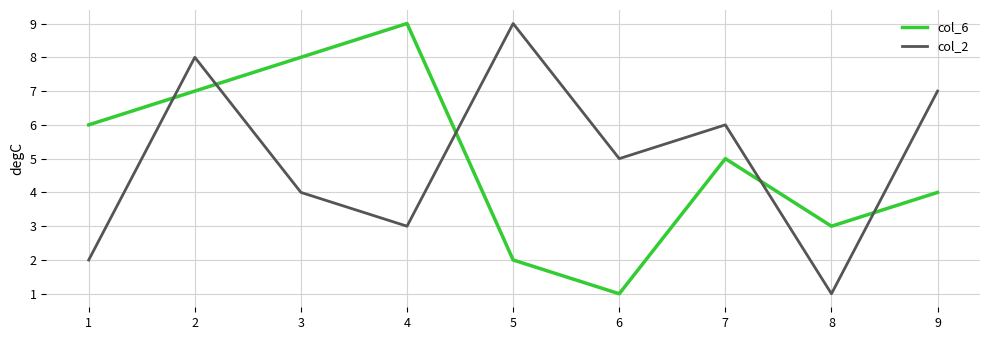

True or false: col_2 and col_6 intersect in this chart.

True